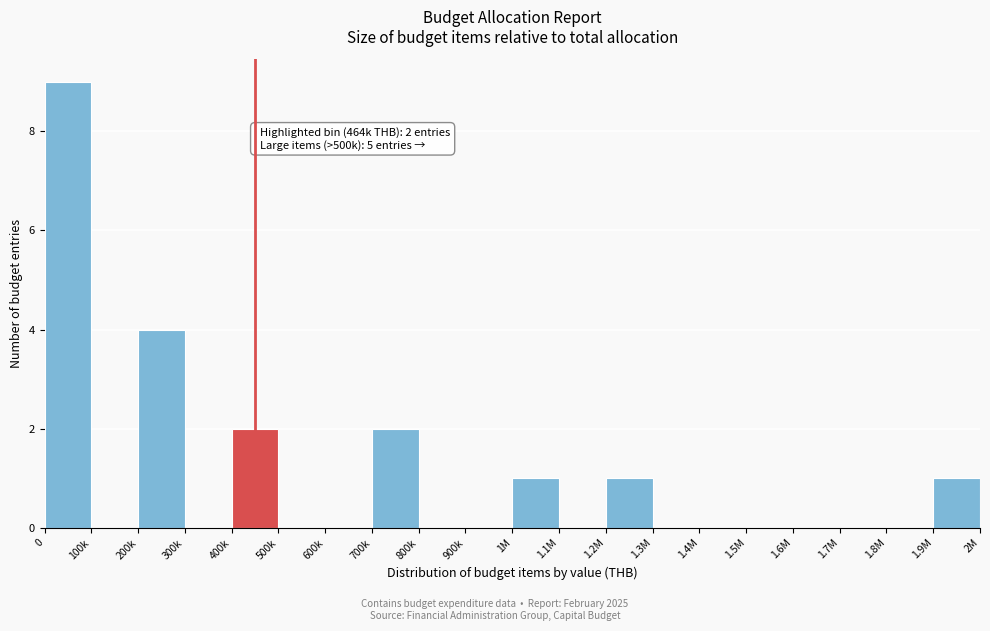

Reading left to right, transcribe all the data shown in this chart.

0=9	100k=0	200k=4	300k=0	400k=2	500k=0	600k=0	700k=2	800k=0	900k=0	1M=1	1.1M=0	1.2M=1	1.3M=0	1.4M=0	1.5M=0	1.6M=0	1.7M=0	1.8M=0	1.9M=1